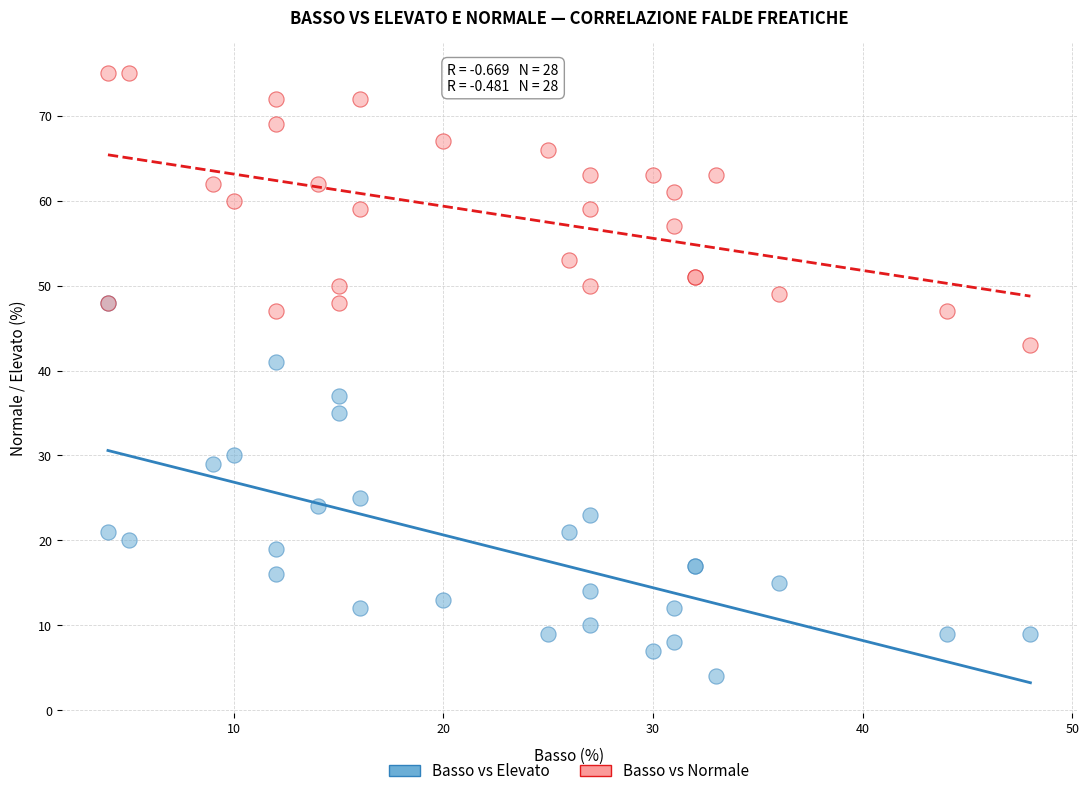

Which series reaches the minimum Y coordinate?

Basso vs Elevato